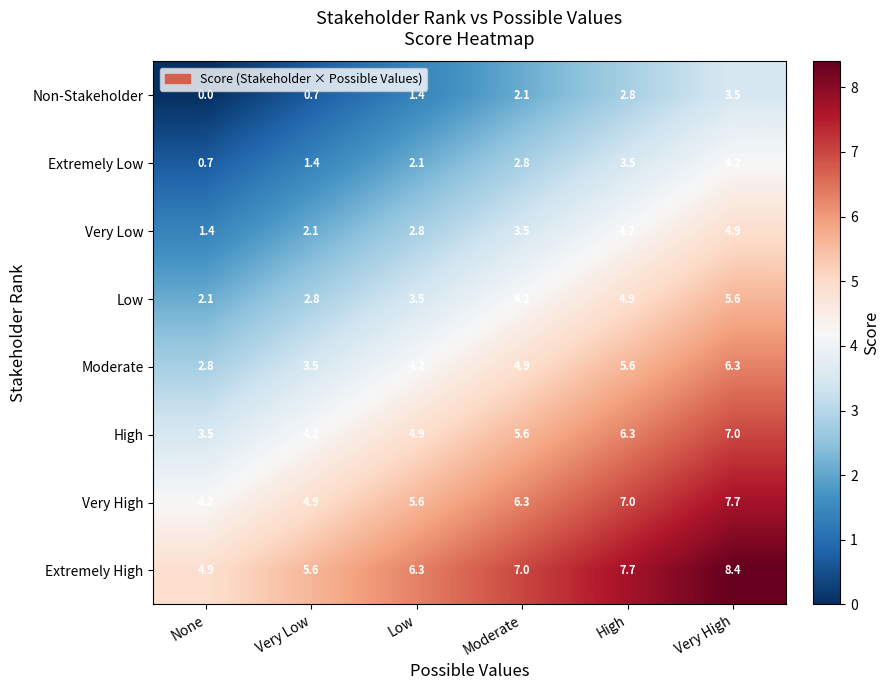

At Very Low, list the series in order from largest to smallest.

Extremely High, Very High, High, Moderate, Low, Very Low, Extremely Low, Non-Stakeholder